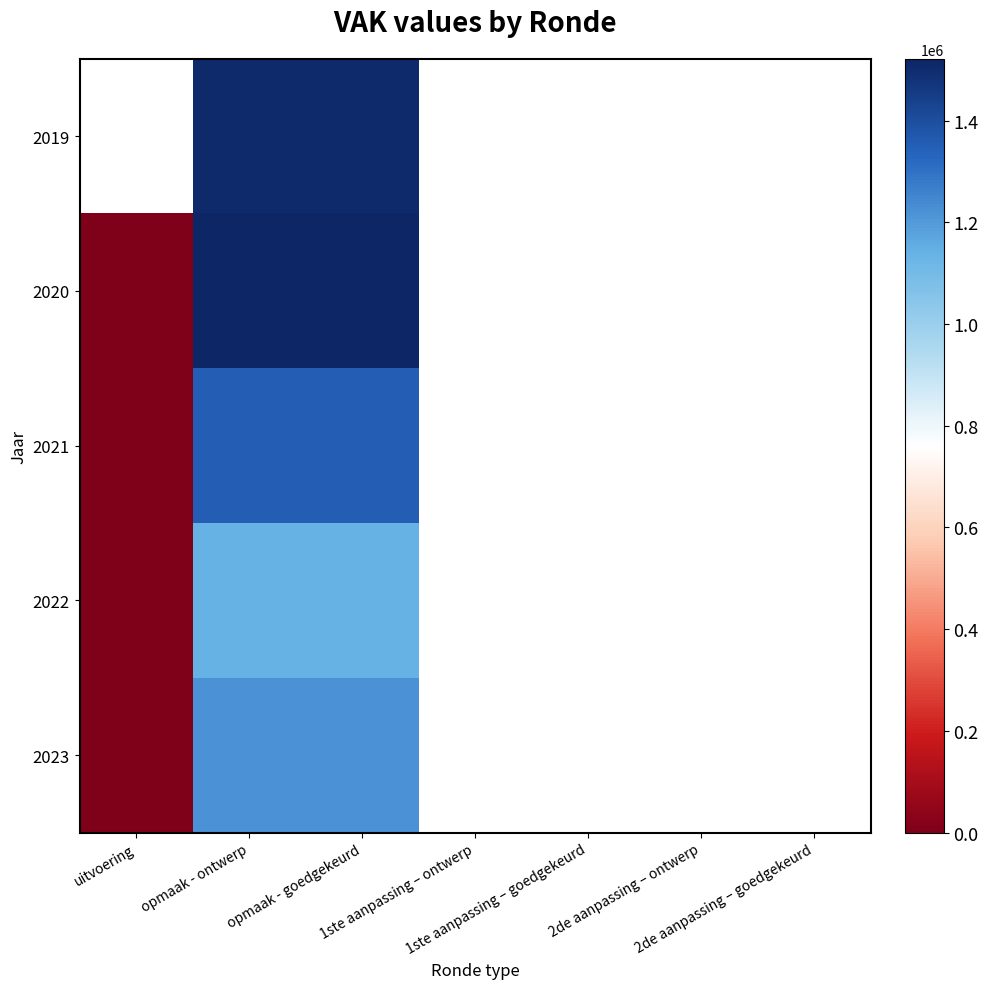

At which label does 2023 reach its peak?

opmaak - ontwerp